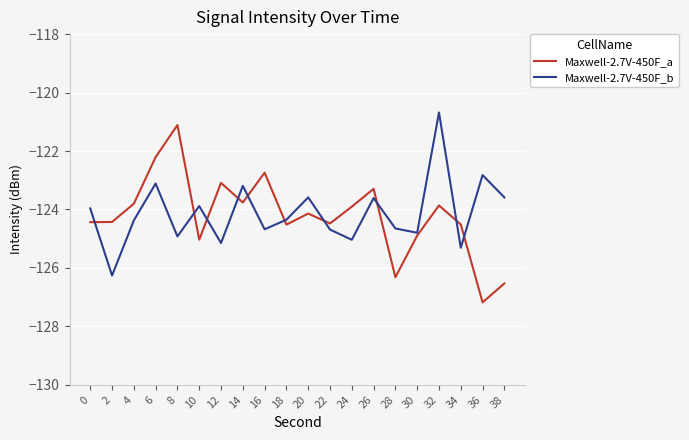

What value does the Maxwell-2.7V-450F_a series have at 10?

-125.0